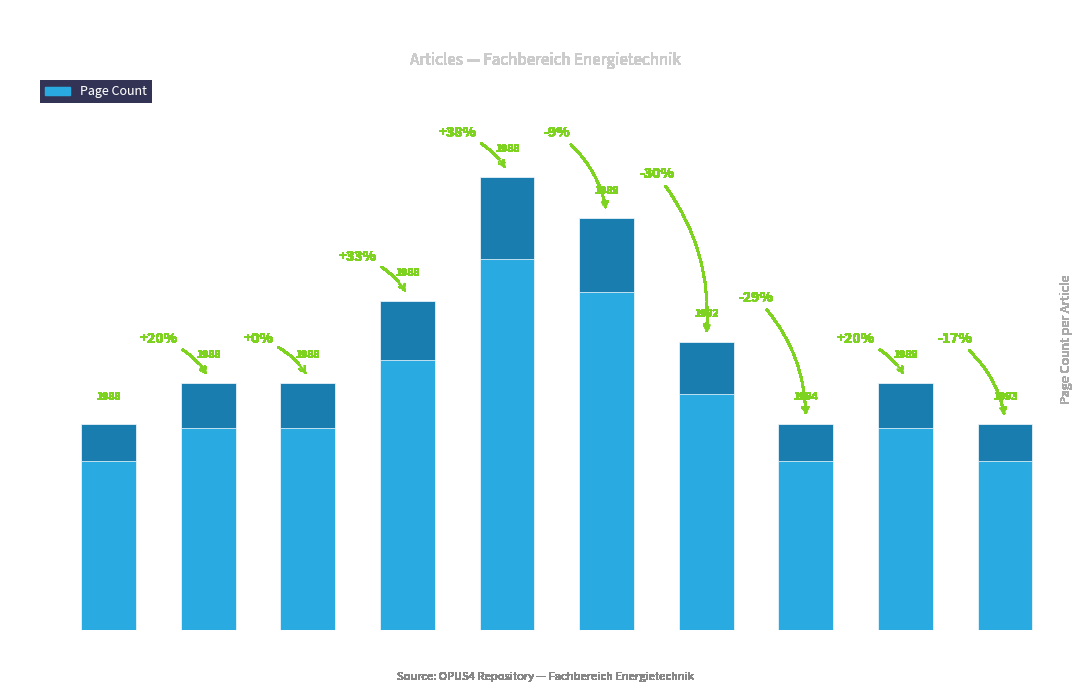

Count the values in the range 5 to 8.

8